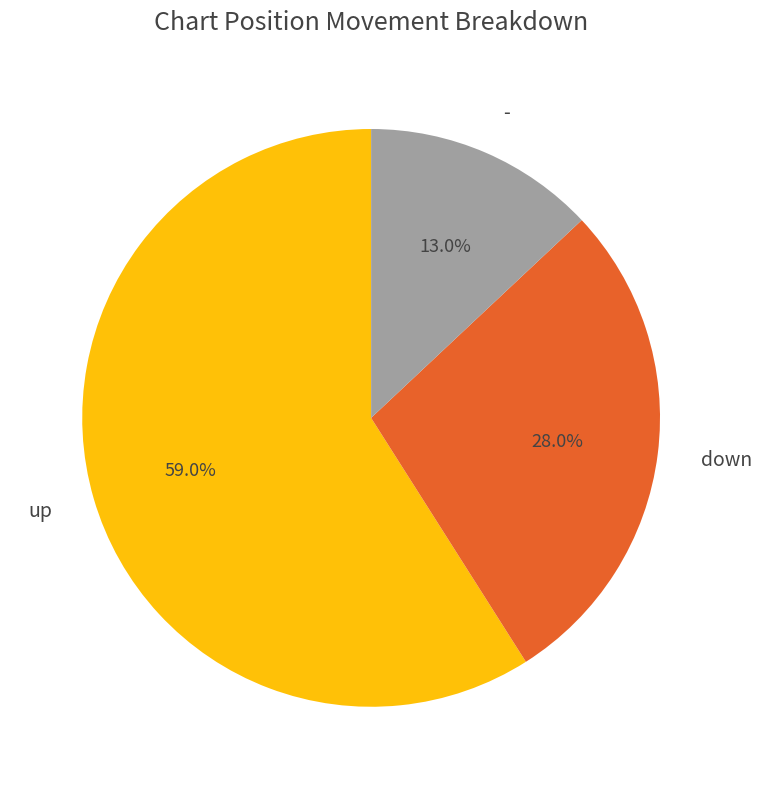

Rank the categories by value from lowest to highest.

-, down, up